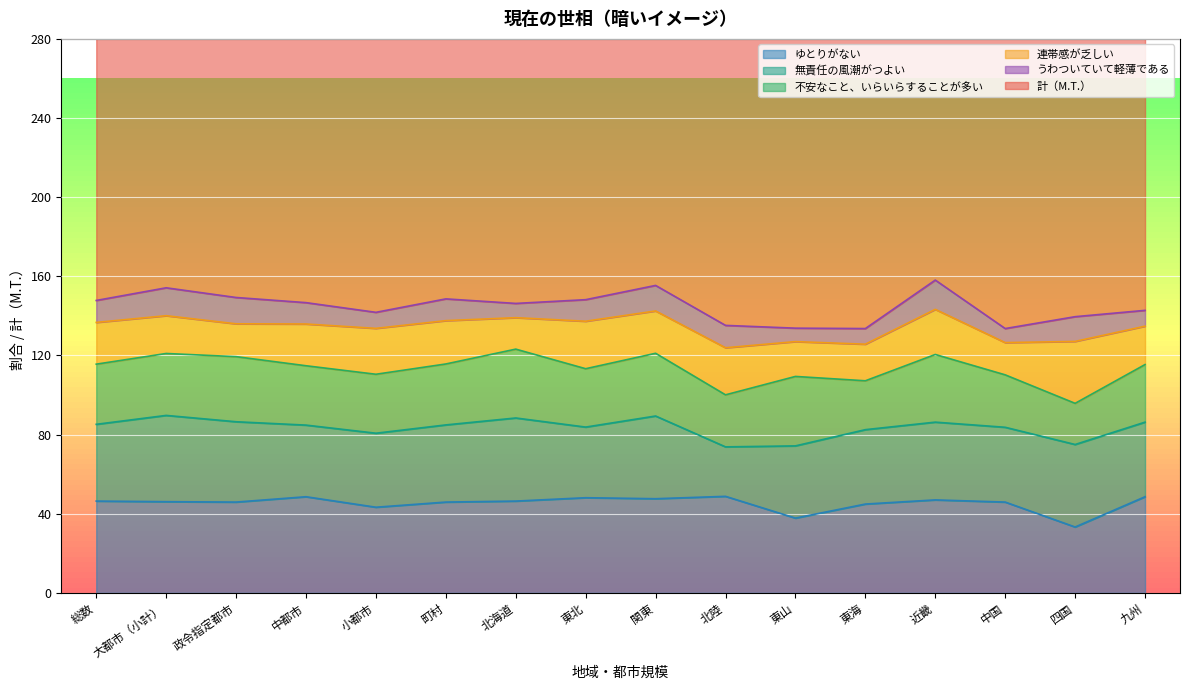

Is it true that 不安なこと、いらいらすることが多い equals 53.4 at 町村?

False